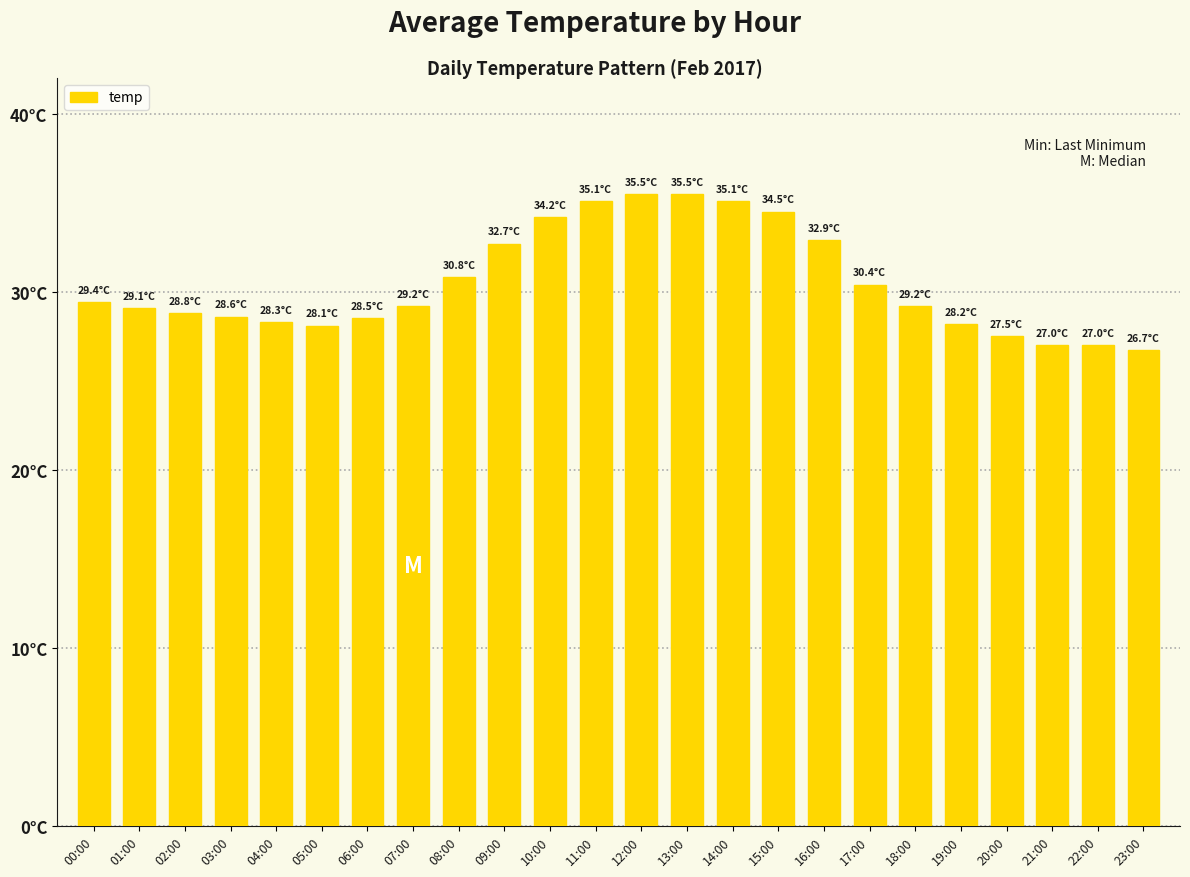

What is the change in value from 06:00 to 19:00?

-0.3